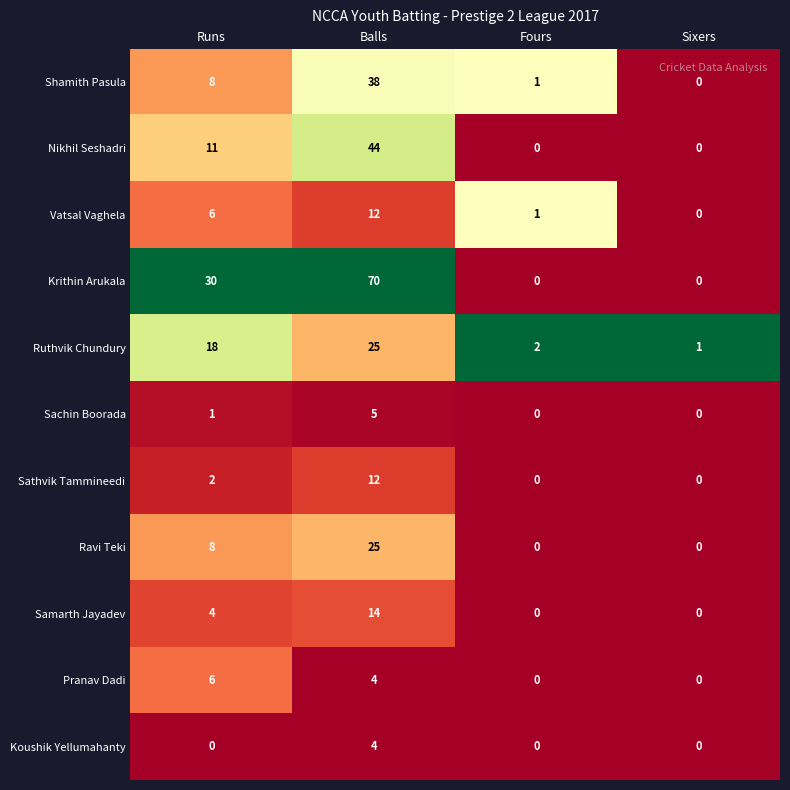

True or false: Ruthvik Chundury has a value of 1 at Fours.

False